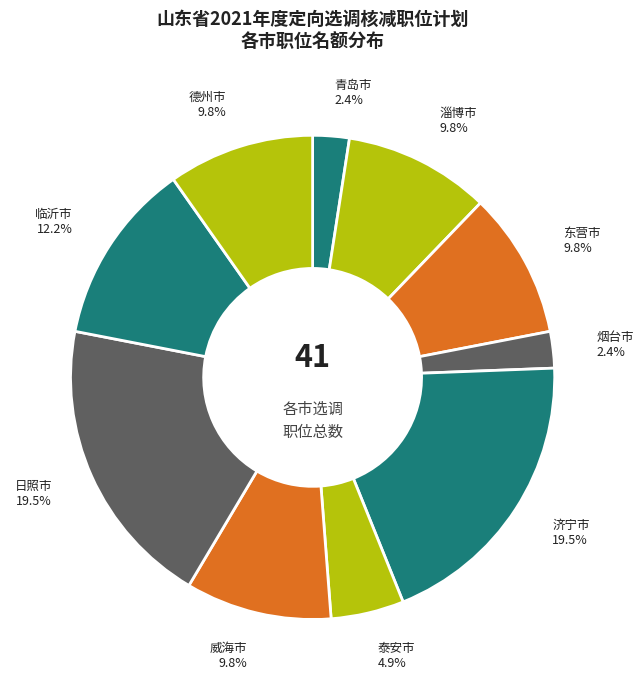

What percentage is the 临沂市 slice, to the nearest percent?

12%